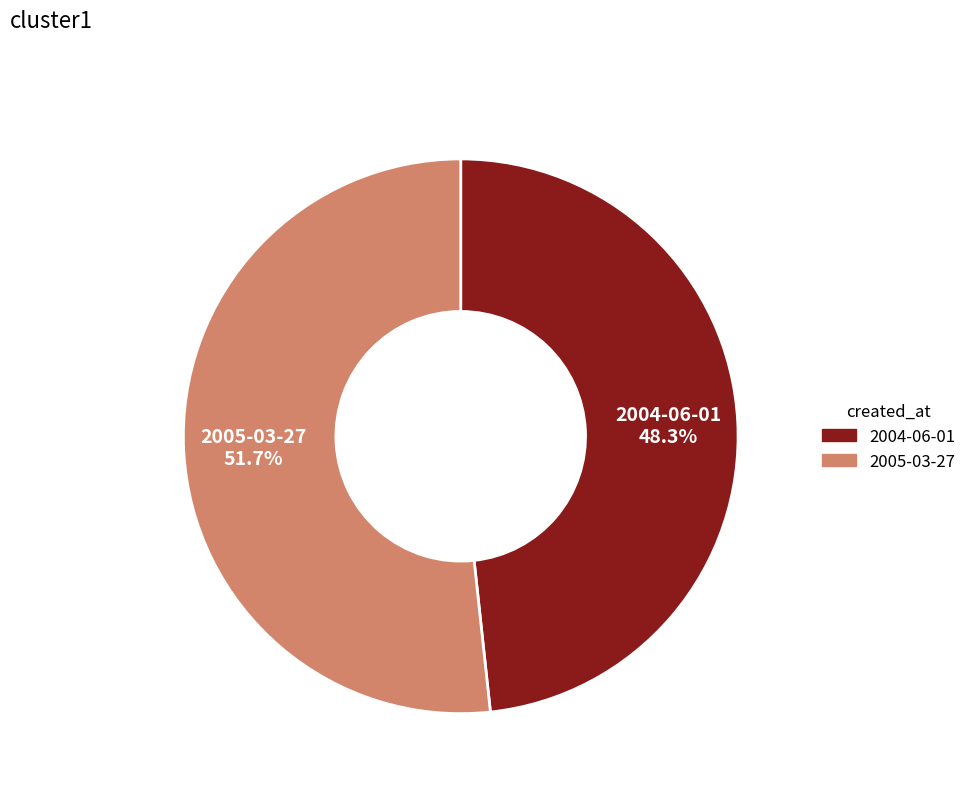

Between 2004-06-01 and 2005-03-27, which is larger?

2005-03-27